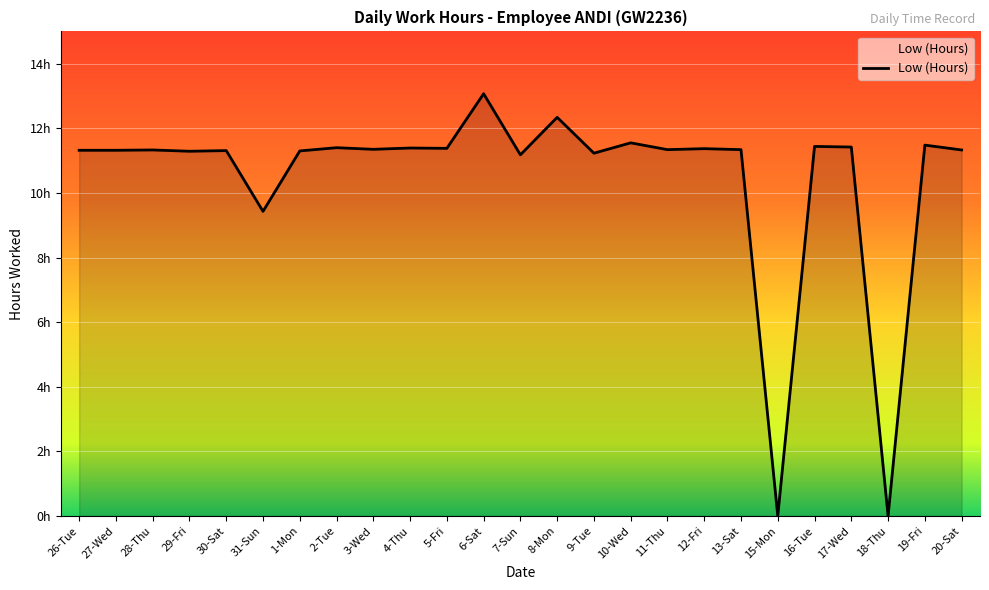

Reading right to left, extract all data points from this chart.

20-Sat=11.3	19-Fri=11.5	18-Thu=0.0	17-Wed=11.4	16-Tue=11.4	15-Mon=0.0	13-Sat=11.3	12-Fri=11.4	11-Thu=11.3	10-Wed=11.6	9-Tue=11.2	8-Mon=12.3	7-Sun=11.2	6-Sat=13.1	5-Fri=11.4	4-Thu=11.4	3-Wed=11.3	2-Tue=11.4	1-Mon=11.3	31-Sun=9.4	30-Sat=11.3	29-Fri=11.3	28-Thu=11.3	27-Wed=11.3	26-Tue=11.3